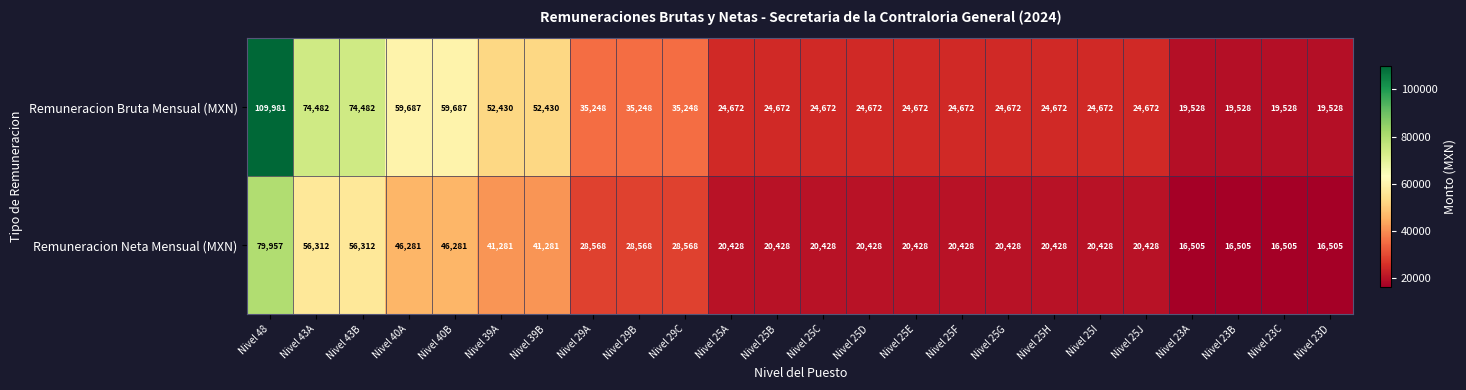

What is the highest value of the Remuneracion Neta Mensual (MXN) series?

79957